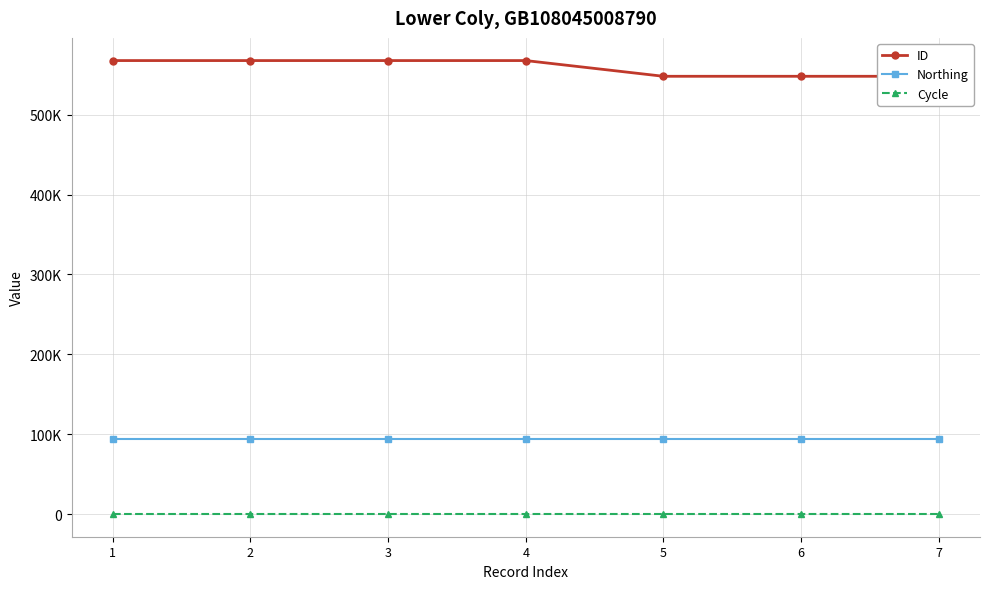

Which has a higher value, 4 or 3?

3